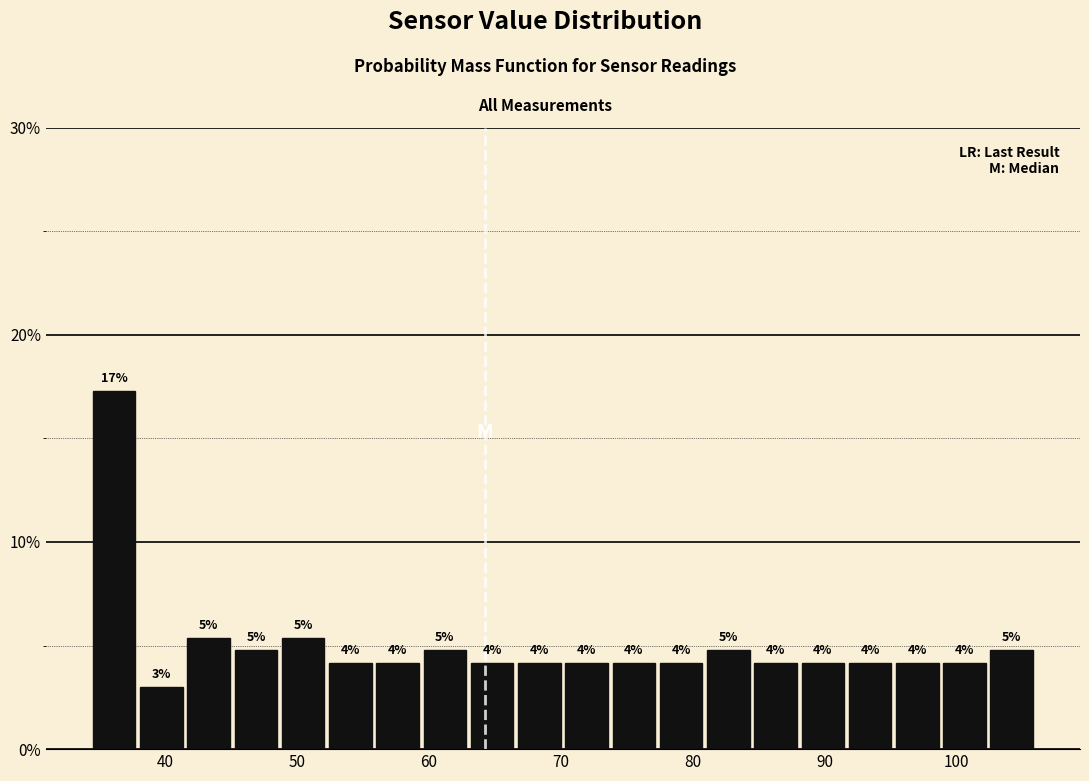

Read against the x-axis, roughly where is the centre of the tallest bar?

36